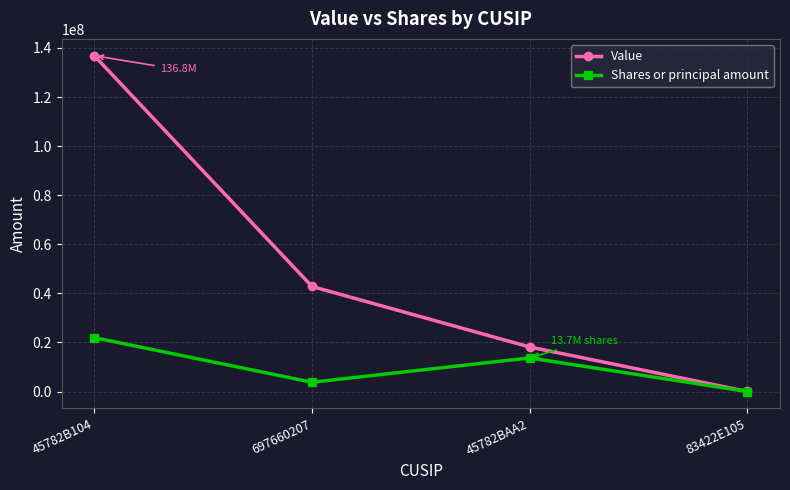

Does the chart have visible grid lines?

Yes